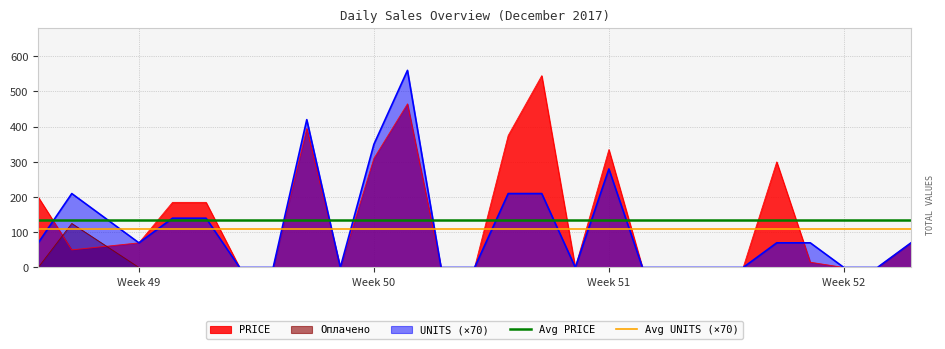

What is the difference between the highest and lowest values at Week 52?

134.6